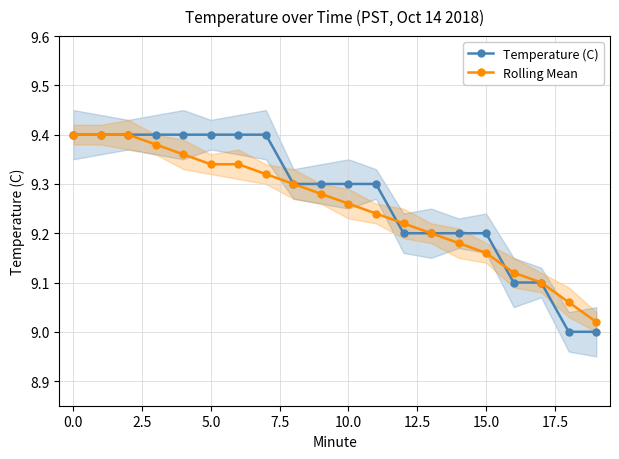

Which series has the largest total across all categories?

Temperature (C)